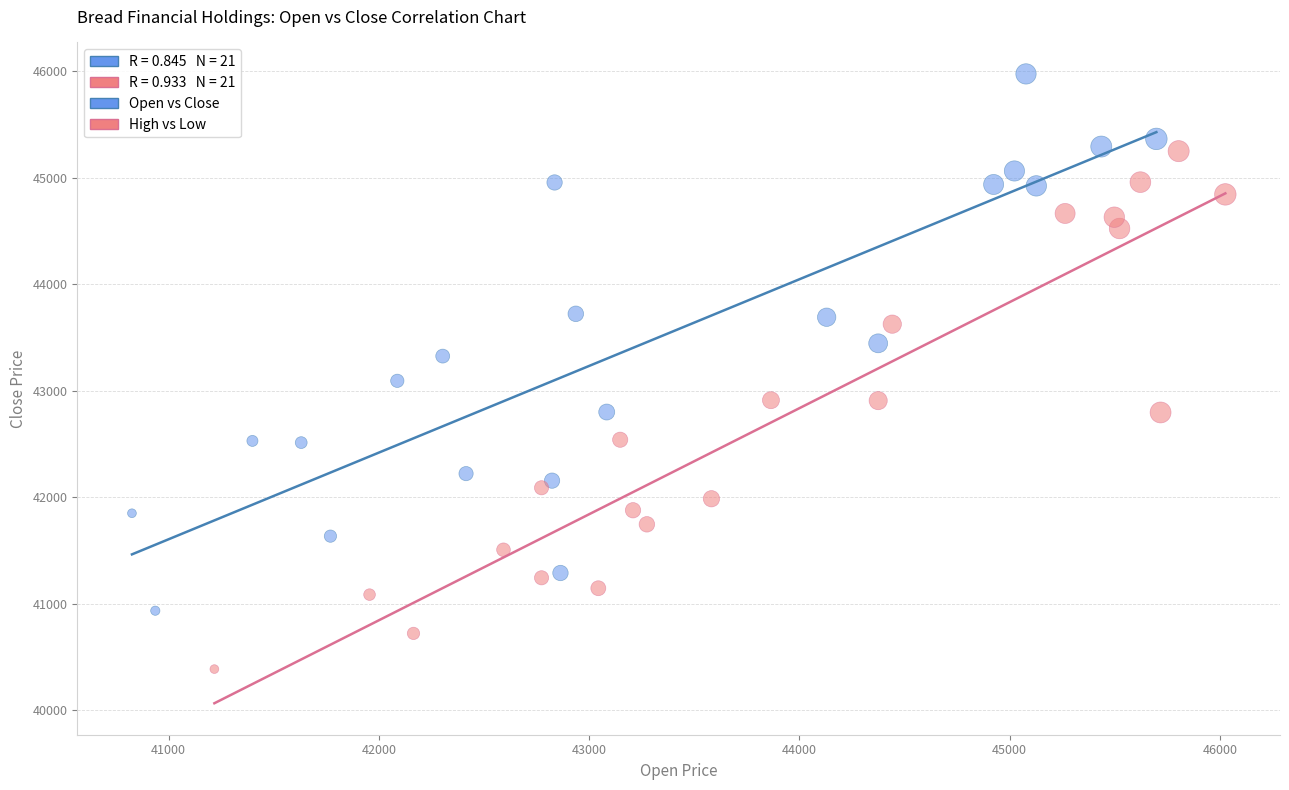

Which series has the largest Y range (max minus min)?

Open vs Close